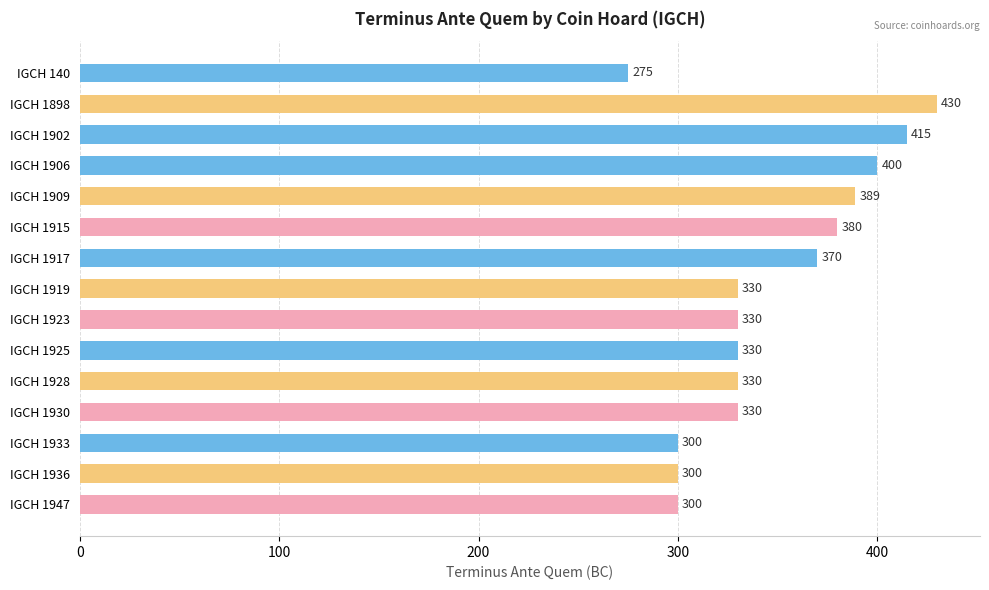

Does the chart contain stacked bars?

No